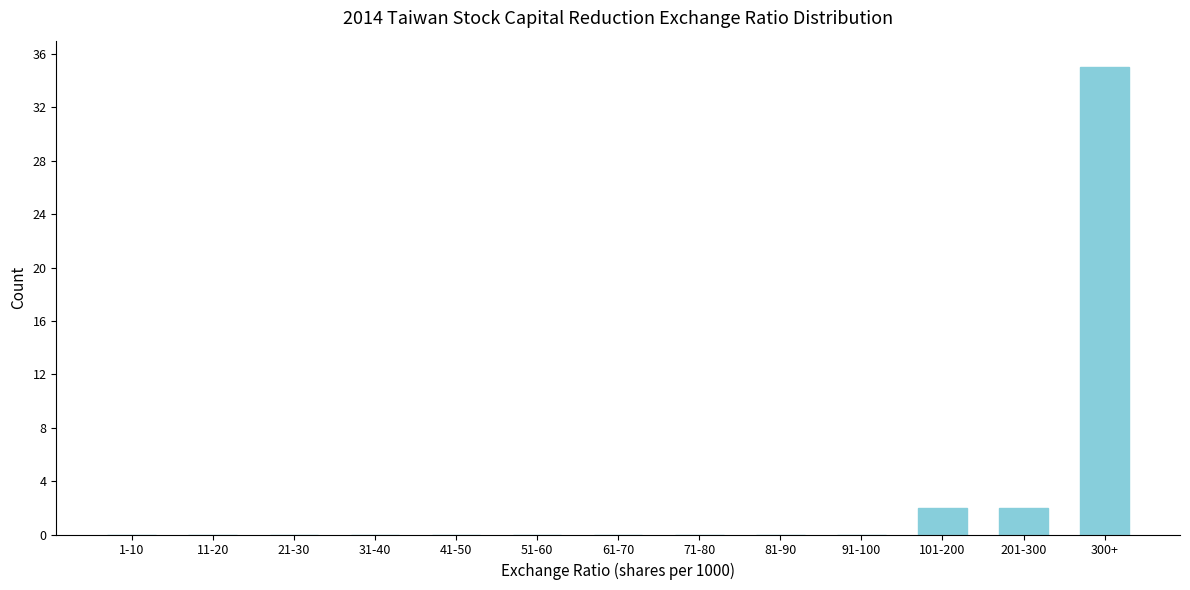

Reading left to right, list all the values displayed in this chart.

1-10=0	11-20=0	21-30=0	31-40=0	41-50=0	51-60=0	61-70=0	71-80=0	81-90=0	91-100=0	101-200=2	201-300=2	300+=35